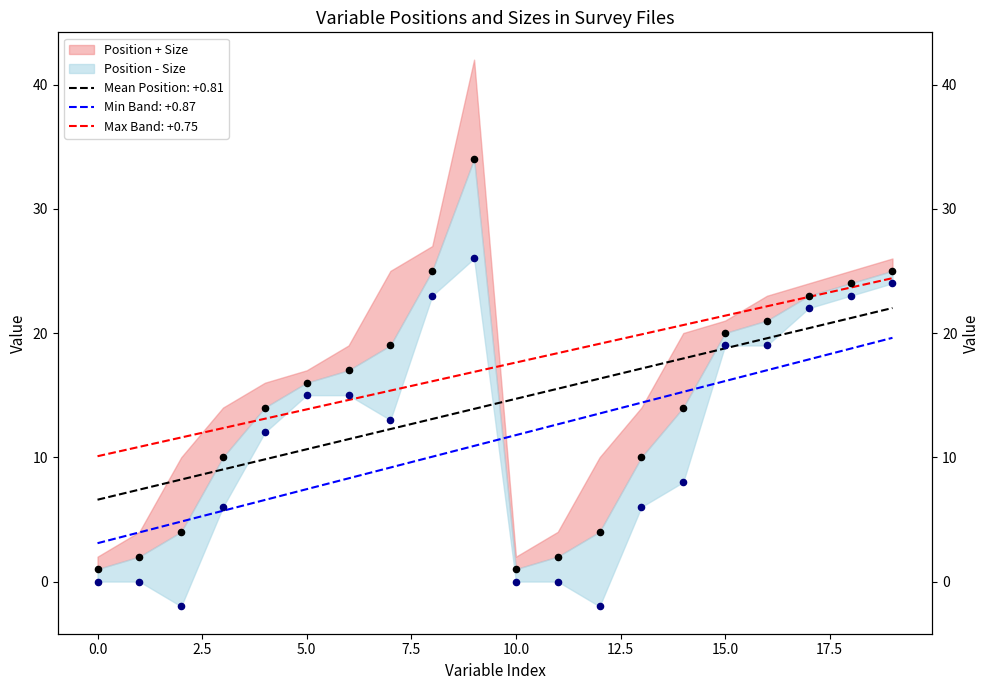

What is the change in value from 17 to 4?

-13